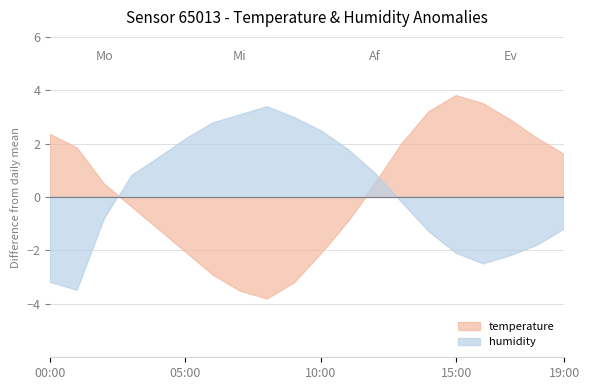

What are all the series names shown in the legend?

temperature, humidity